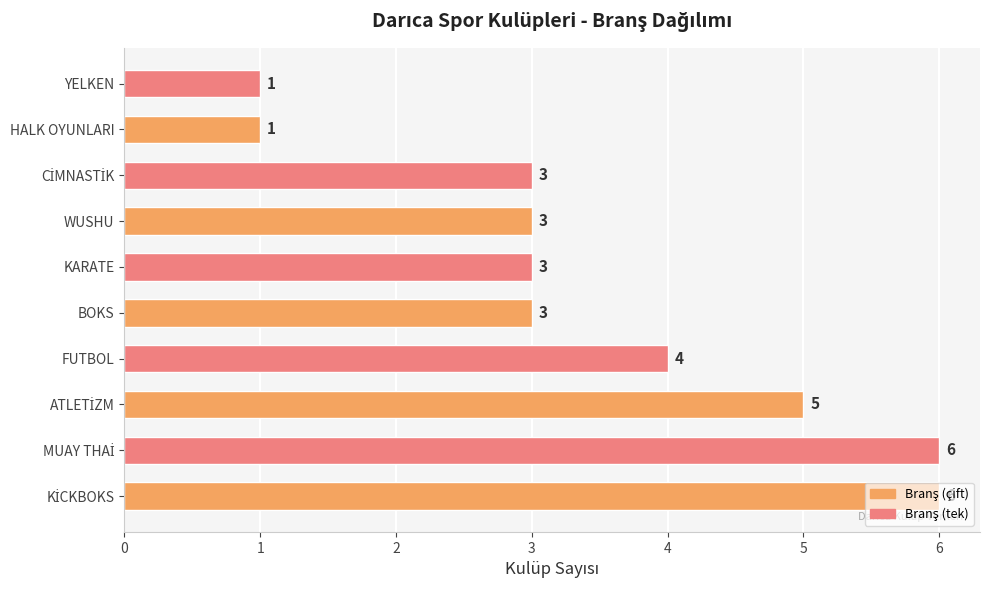

What is the maximum value shown in the chart?

6